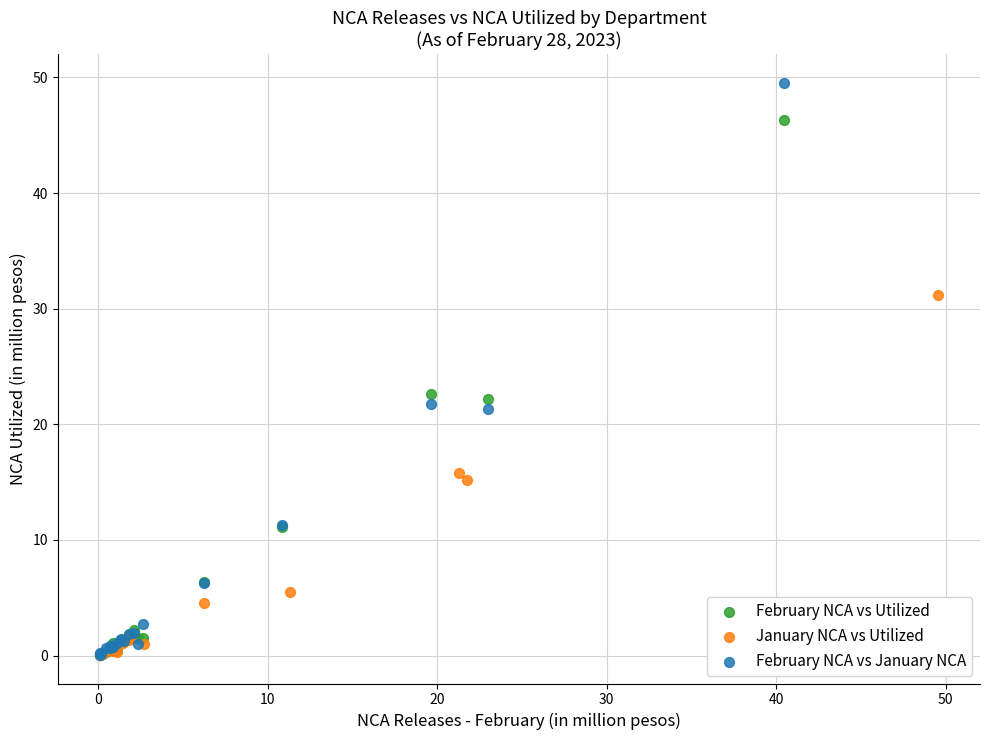

Which series contains the highest Y value?

February NCA vs January NCA